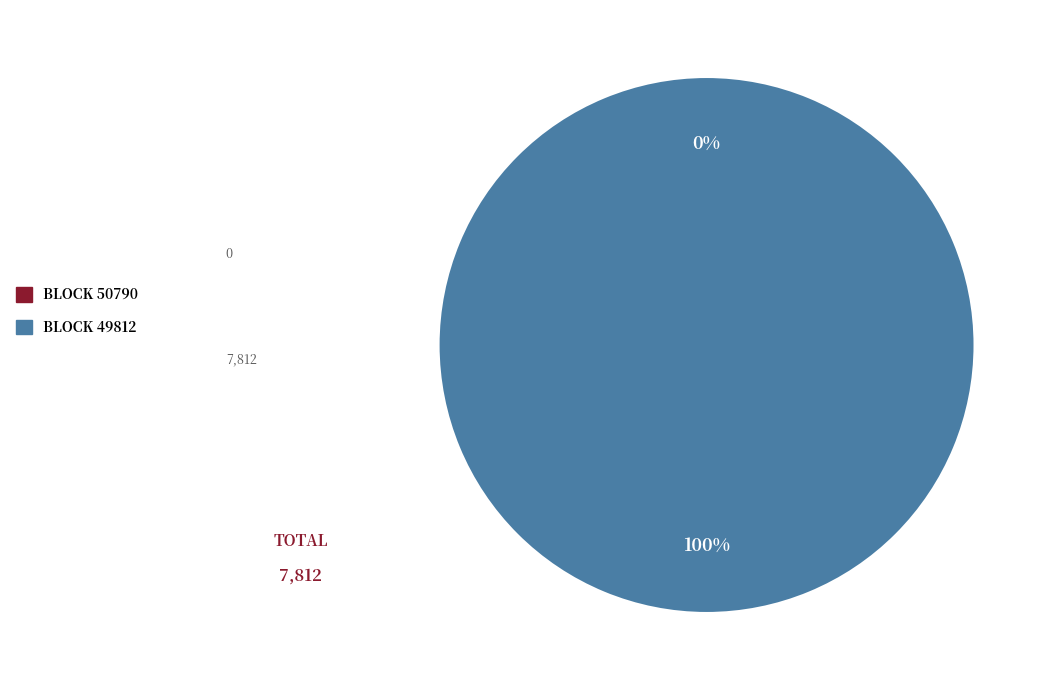

Which category has the biggest portion of the pie?

49812